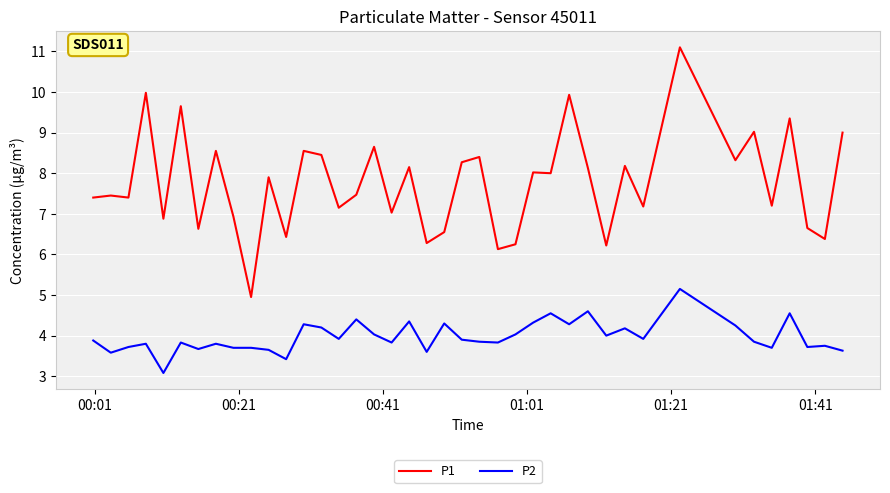

Which series has the widest spread of values?

P1